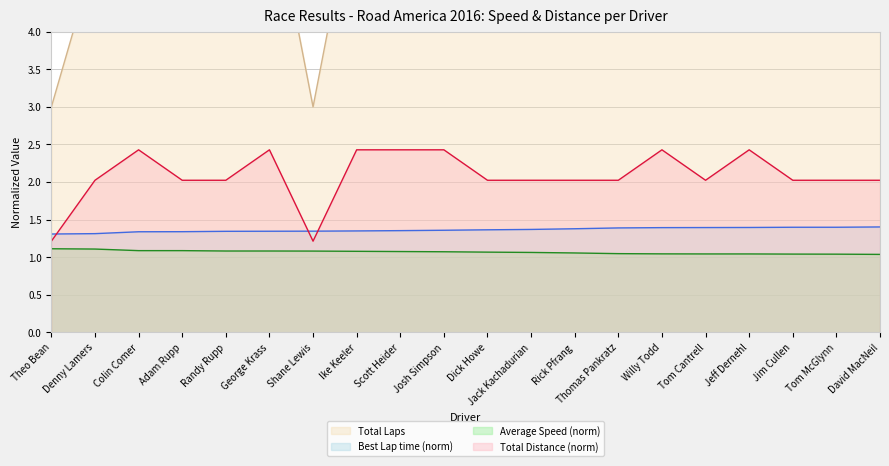

Reading right to left, list all the values displayed in this chart.

Total Laps: David MacNeil=2.0	Tom McGlynn=2.0	Jim Cullen=2.0	Jeff Dernehl=2.4	Tom Cantrell=2.0	Willy Todd=2.4	Thomas Pankratz=2.0	Rick Pfrang=2.0	Jack Kachadurian=2.0	Dick Howe=2.0	Josh Simpson=2.4	Scott Heider=2.4	Ike Keeler=2.4	Shane Lewis=1.2	George Krass=2.4	Randy Rupp=2.0	Adam Rupp=2.0	Colin Comer=2.4	Denny Lamers=2.0	Theo Bean=1.2
Best Lap time (norm): David MacNeil=1.4	Tom McGlynn=1.4	Jim Cullen=1.4	Jeff Dernehl=1.4	Tom Cantrell=1.4	Willy Todd=1.4	Thomas Pankratz=1.4	Rick Pfrang=1.4	Jack Kachadurian=1.4	Dick Howe=1.4	Josh Simpson=1.4	Scott Heider=1.4	Ike Keeler=1.4	Shane Lewis=1.3	George Krass=1.3	Randy Rupp=1.3	Adam Rupp=1.3	Colin Comer=1.3	Denny Lamers=1.3	Theo Bean=1.3
Average Speed (norm): David MacNeil=1.0	Tom McGlynn=1.0	Jim Cullen=1.0	Jeff Dernehl=1.0	Tom Cantrell=1.0	Willy Todd=1.0	Thomas Pankratz=1.0	Rick Pfrang=1.1	Jack Kachadurian=1.1	Dick Howe=1.1	Josh Simpson=1.1	Scott Heider=1.1	Ike Keeler=1.1	Shane Lewis=1.1	George Krass=1.1	Randy Rupp=1.1	Adam Rupp=1.1	Colin Comer=1.1	Denny Lamers=1.1	Theo Bean=1.1
Total Distance (norm): David MacNeil=5.0	Tom McGlynn=5.0	Jim Cullen=5.0	Jeff Dernehl=6.0	Tom Cantrell=5.0	Willy Todd=6.0	Thomas Pankratz=5.0	Rick Pfrang=5.0	Jack Kachadurian=5.0	Dick Howe=5.0	Josh Simpson=6.0	Scott Heider=6.0	Ike Keeler=6.0	Shane Lewis=3.0	George Krass=6.0	Randy Rupp=5.0	Adam Rupp=5.0	Colin Comer=6.0	Denny Lamers=5.0	Theo Bean=3.0